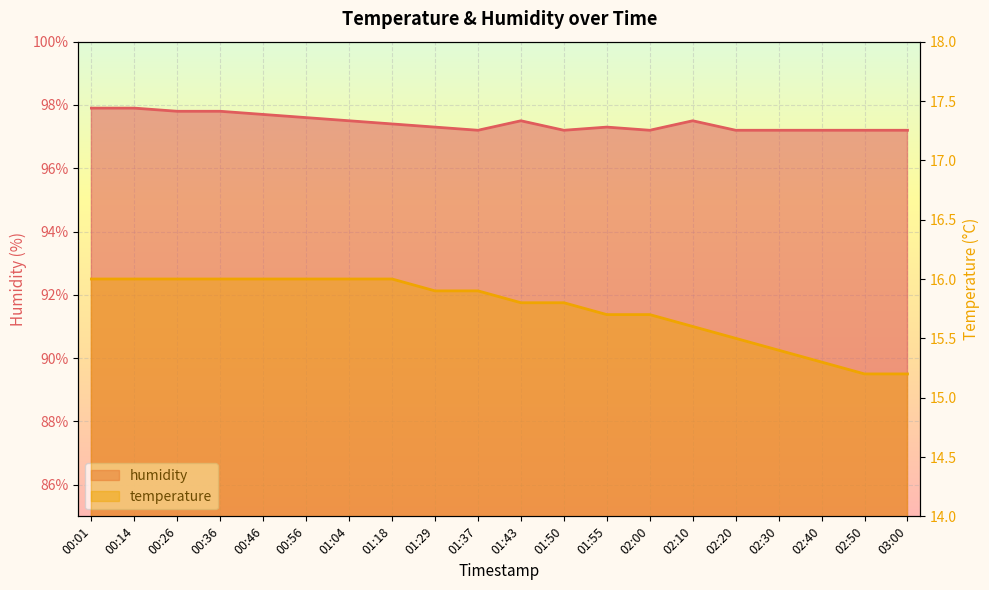

At how many categories does at least one series exceed 78?

20